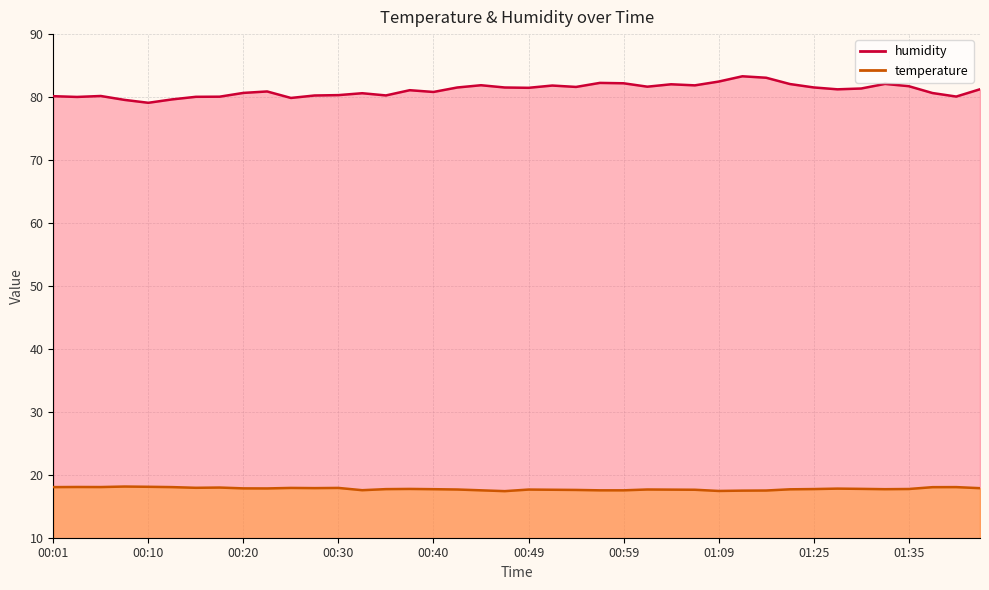

In humidity, how many points are higher than both neighbors (excluding endpoints)?

10